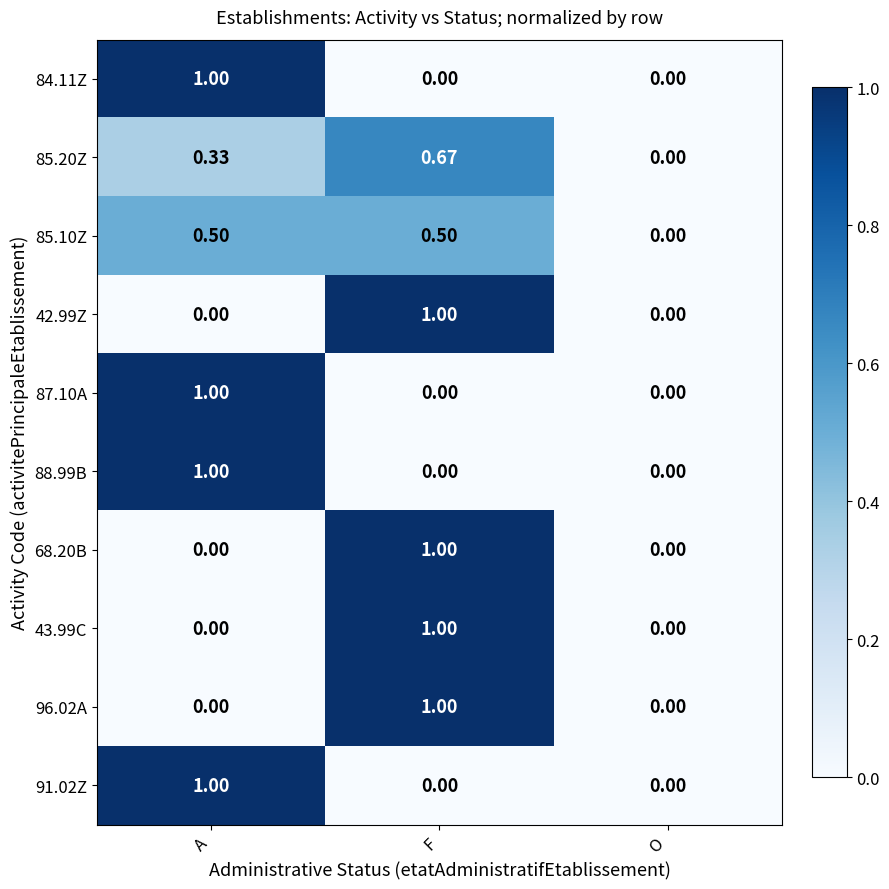

Is the value of 91.02Z at F greater than the value of 88.99B at A?

No